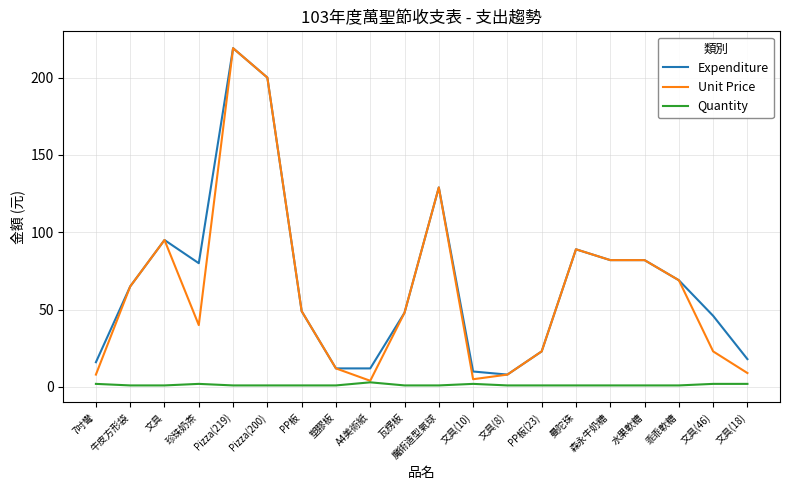

The value of Unit Price at 文具(10) is 5. True or false?

True